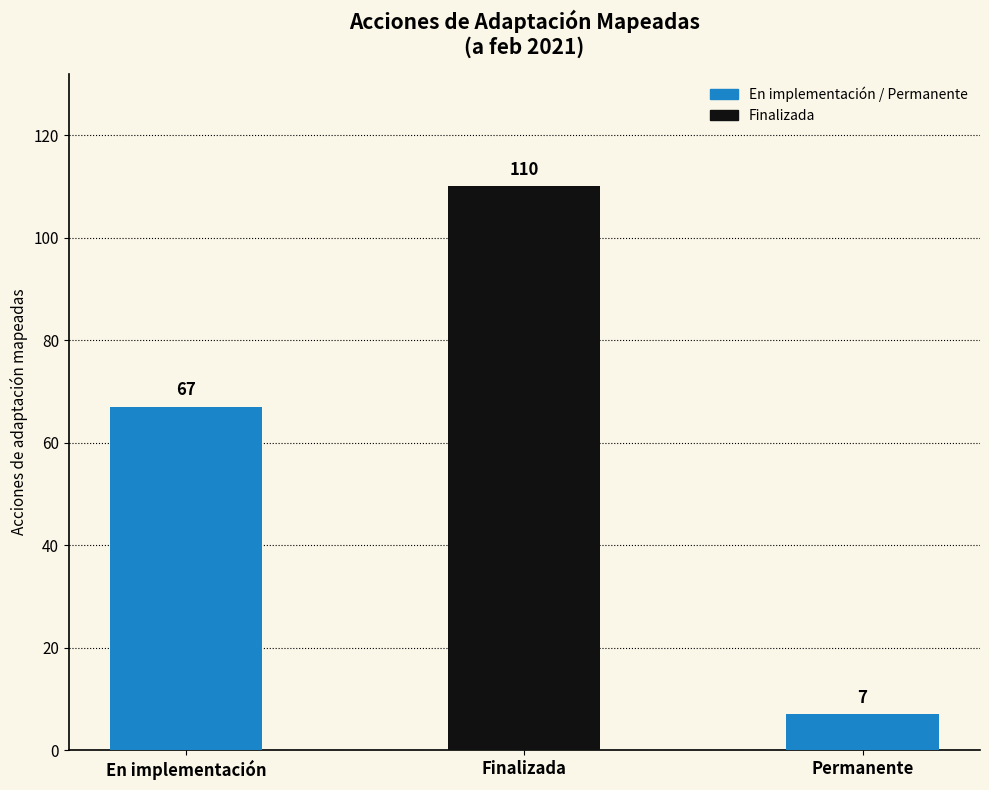

Reading right to left, what are all the values shown in this chart?

Permanente=7	Finalizada=110	En implementación=67